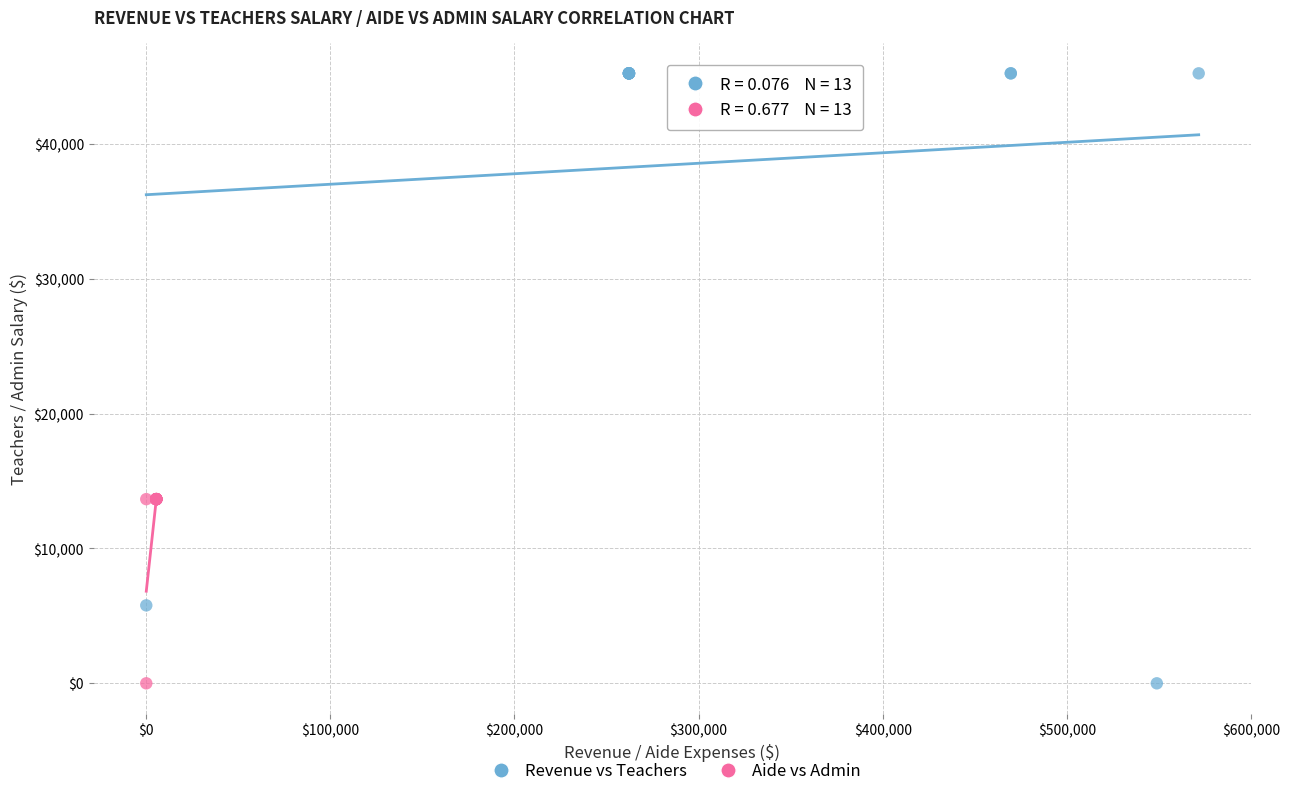

Which series contains the highest Y value?

Revenue vs Teachers